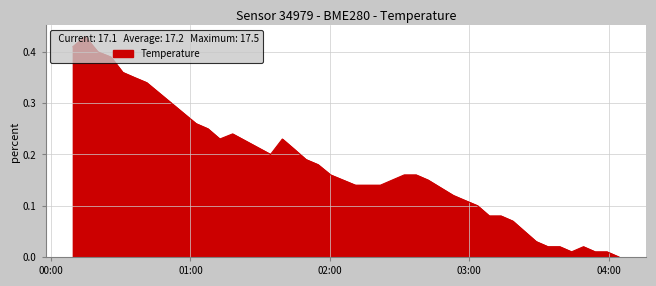

How many interior local valleys (lower than both neighbors) does the data have?

3